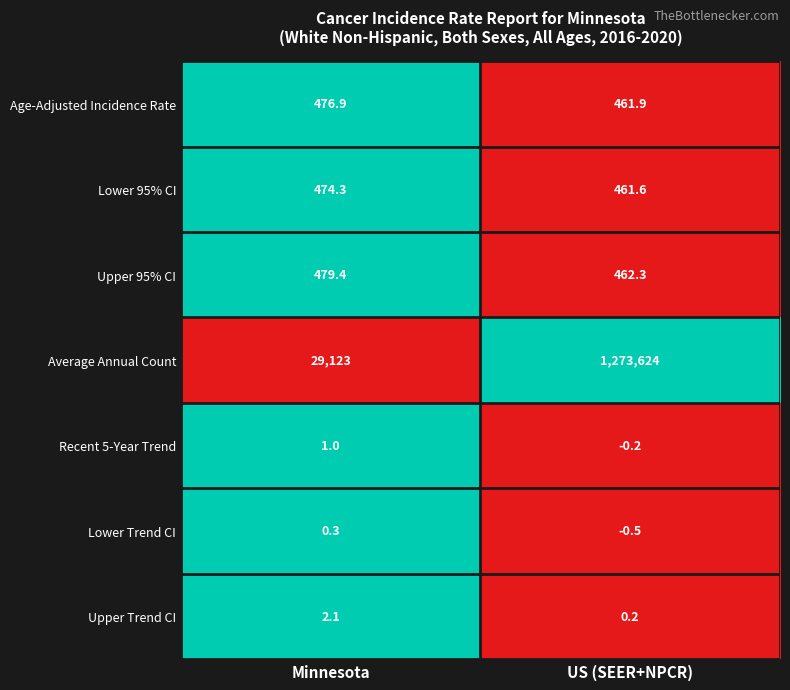

The value of Age-Adjusted Incidence Rate at US (SEER+NPCR) is 461.9. True or false?

True